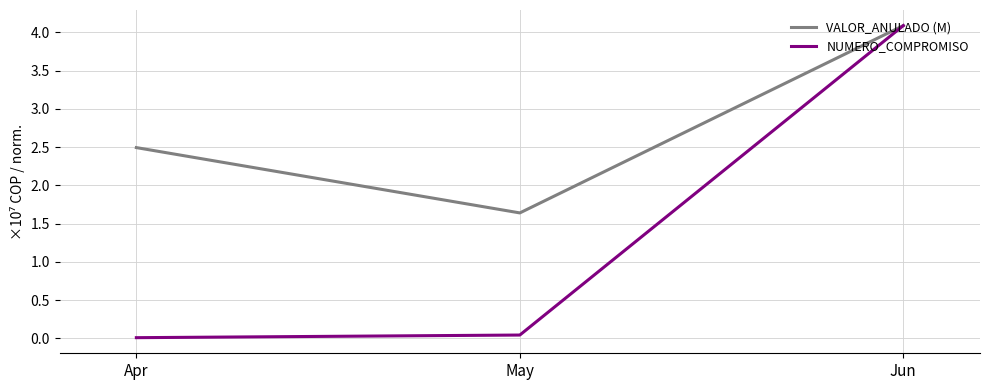

What is the average value of the VALOR_ANULADO (M) series?

2.7